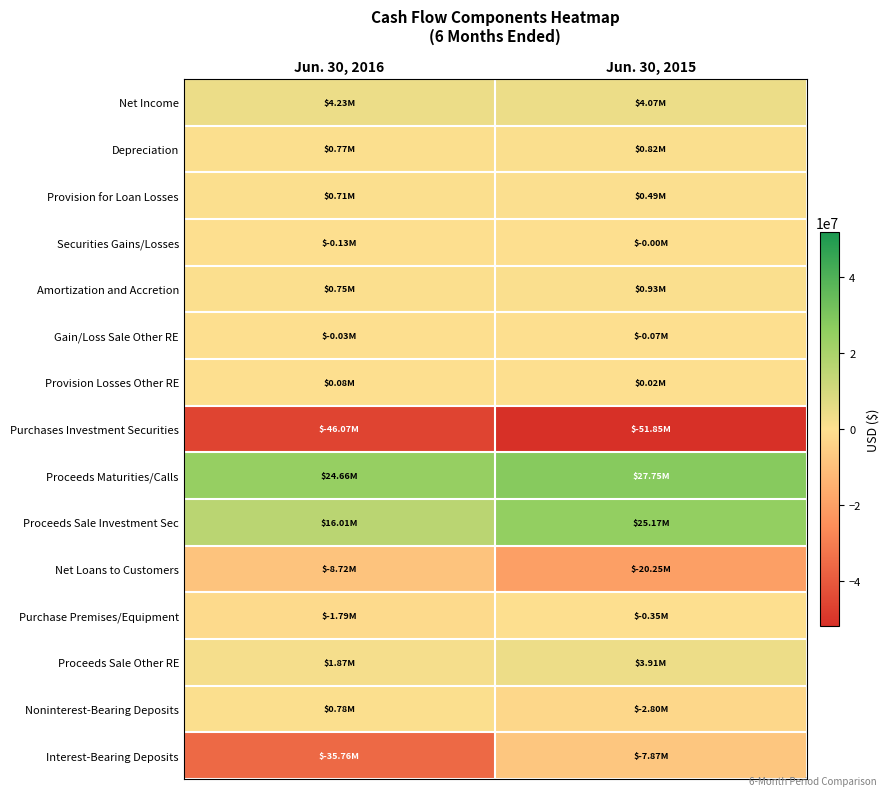

Between Jun. 30, 2015 and Jun. 30, 2016, which is larger?

Jun. 30, 2016